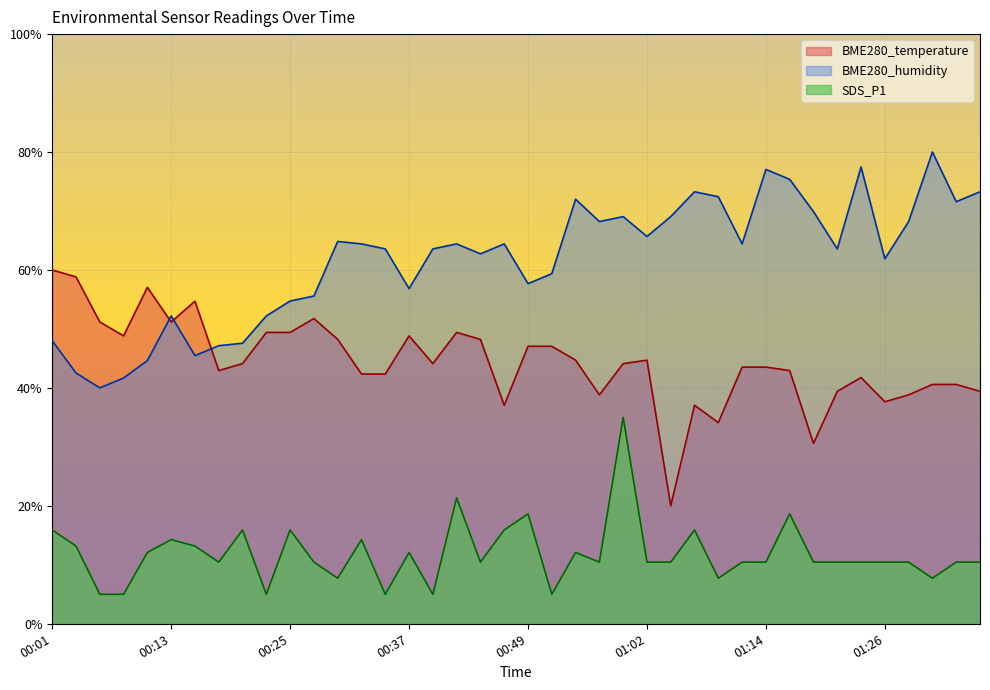

Rank the series by their average value, from lowest to highest.

SDS_P1, BME280_temperature, BME280_humidity